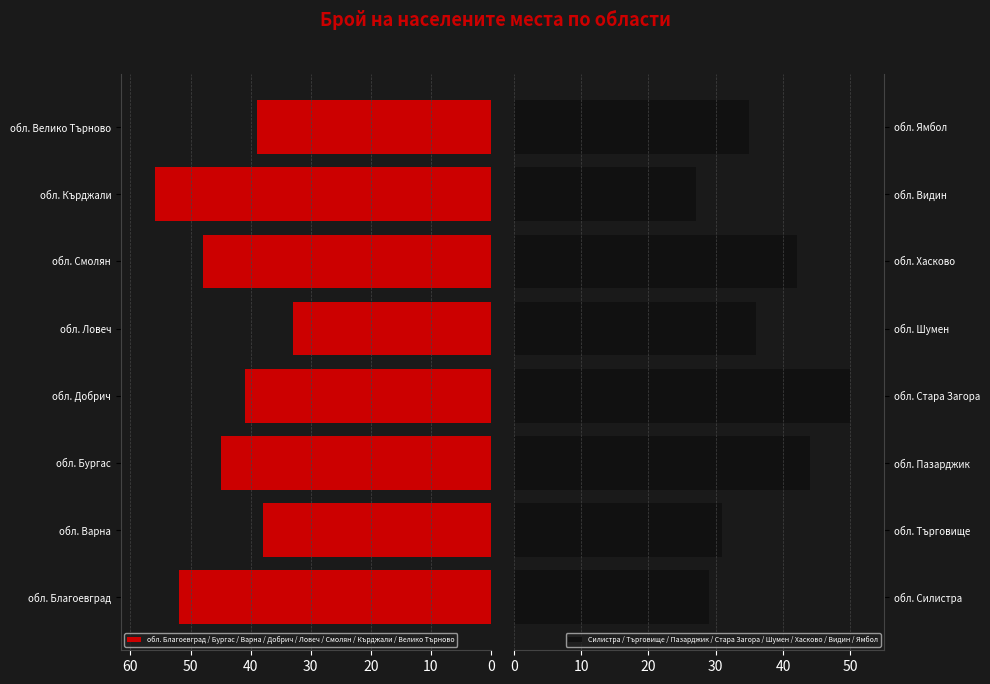

What is the average value of the Силистра / Търговище / Пазарджик / Стара Загора / Шумен / Хасково / Видин / Ямбол series?

37